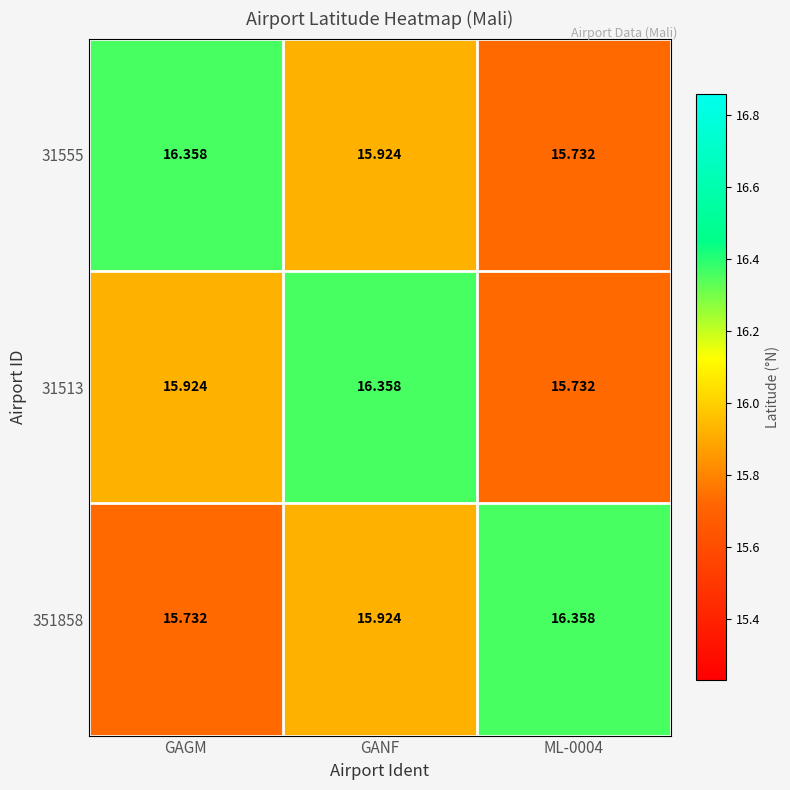

Which category has the highest value in the 31513 series?

GANF